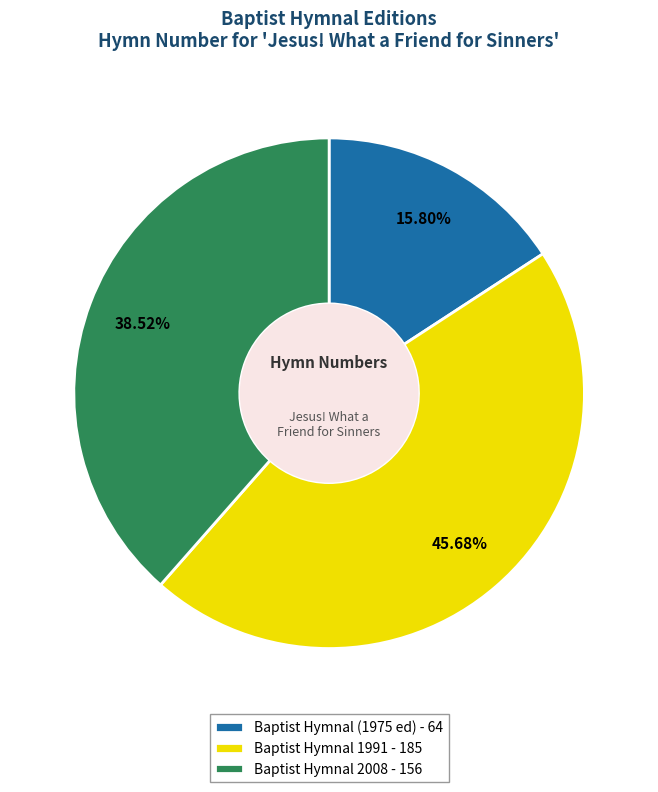

What percentage is the Baptist Hymnal 1991 slice, to the nearest percent?

46%